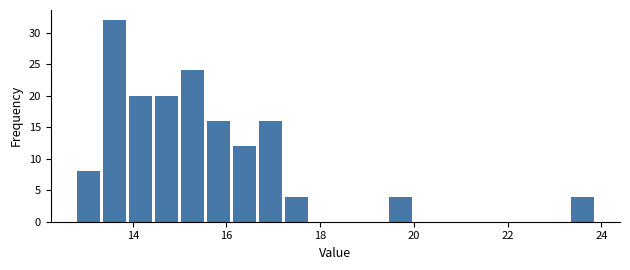

Read against the x-axis, roughly where is the centre of the tallest bar?

13.6